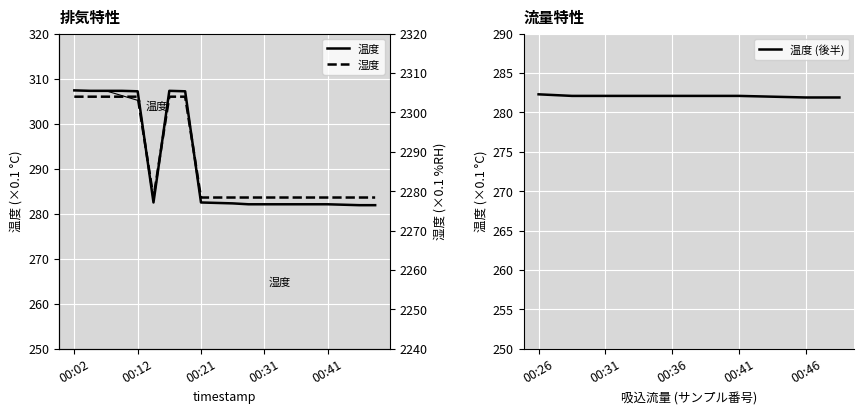

Between 00:26 and 00:41, which series saw the biggest shift?

temperature